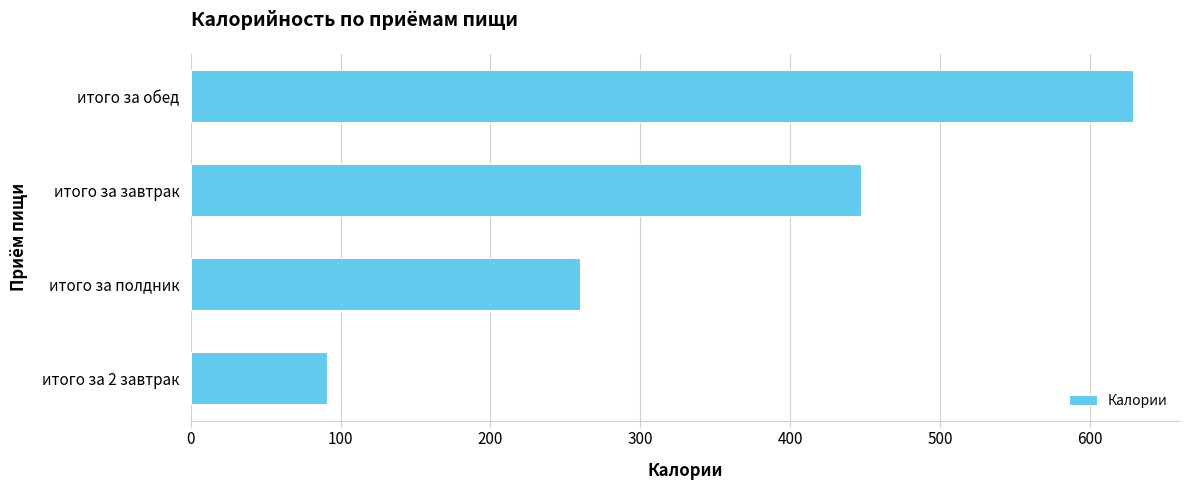

True or false: the data shows 965.3 at итого за обед.

False